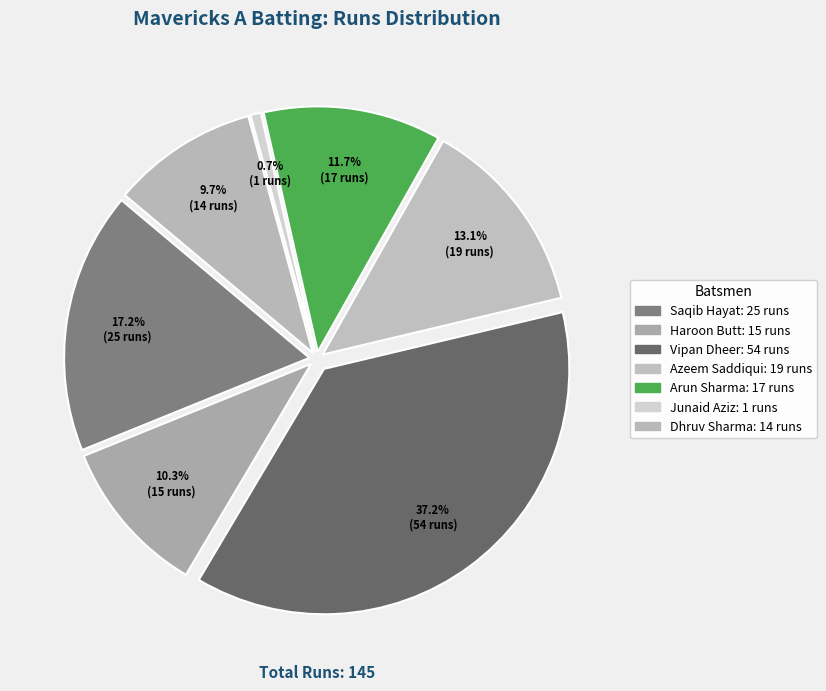

Is there any slice that represents more than half of the pie?

No